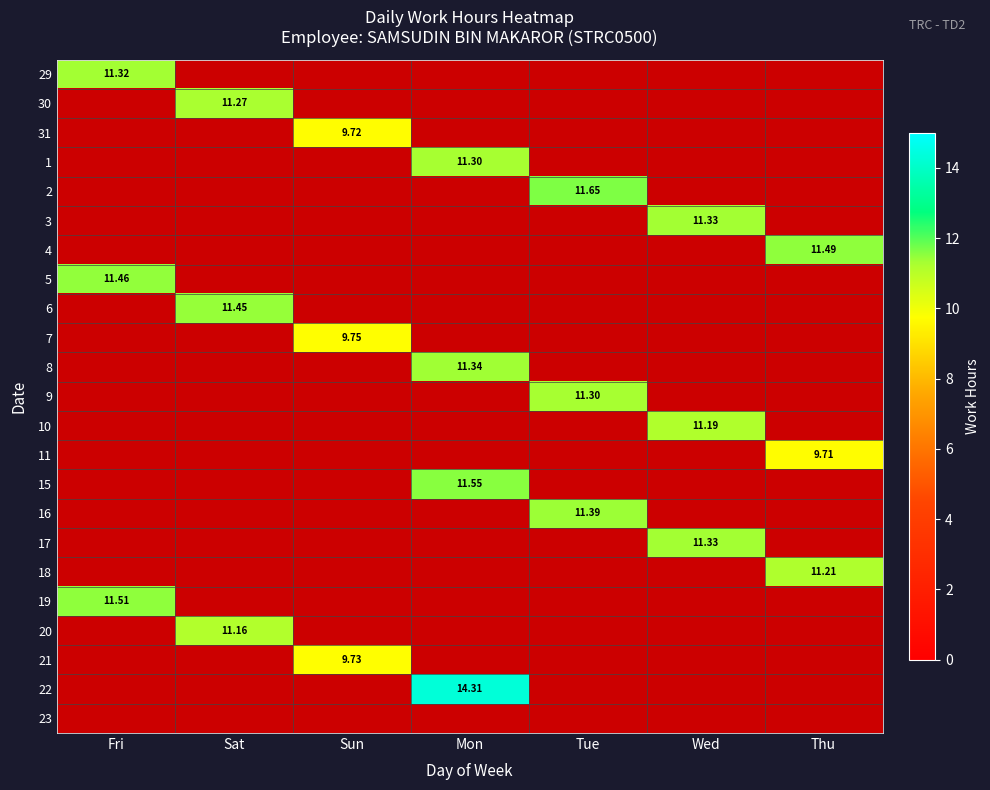

Between Sun and Thu, which is larger?

Thu